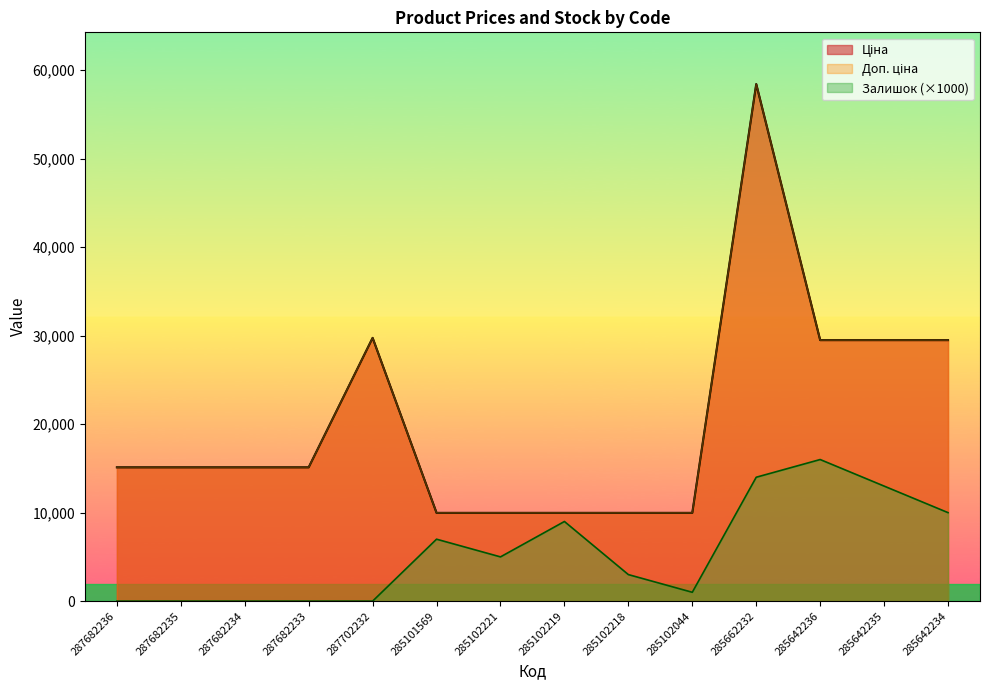

At which category does Ціна reach its first local peak?

287702232